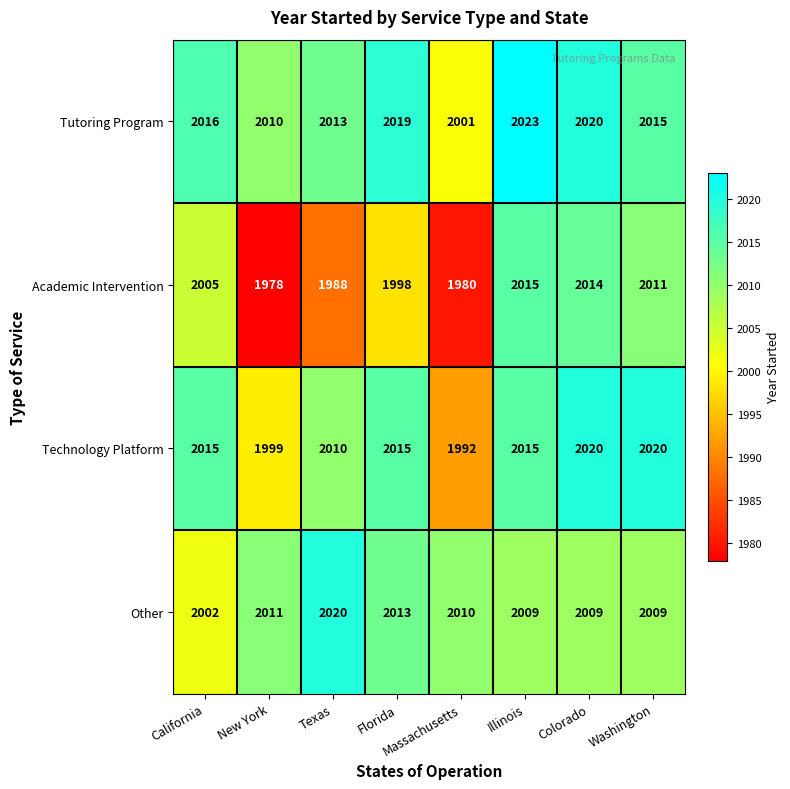

Where is Tutoring Program nearest to the value 2012?

Texas